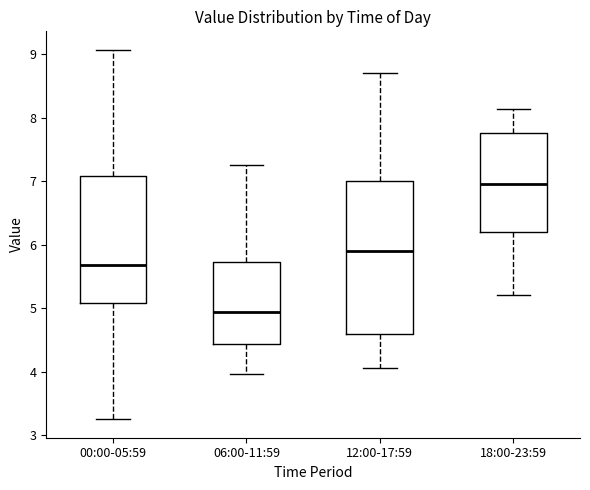

Reading left to right, read every box against the y-axis: the position of its median line, the range the box covers, and the ends of its whiskers. The values are not printed on the chart, so give them approximately, as read against the axis.

00:00-05:59: median 5.7, box 5.1 to 7.1, whiskers 3.3 to 9.1
06:00-11:59: median 4.9, box 4.4 to 5.7, whiskers 4.0 to 7.3
12:00-17:59: median 5.9, box 4.6 to 7.0, whiskers 4.1 to 8.7
18:00-23:59: median 7.0, box 6.2 to 7.8, whiskers 5.2 to 8.1